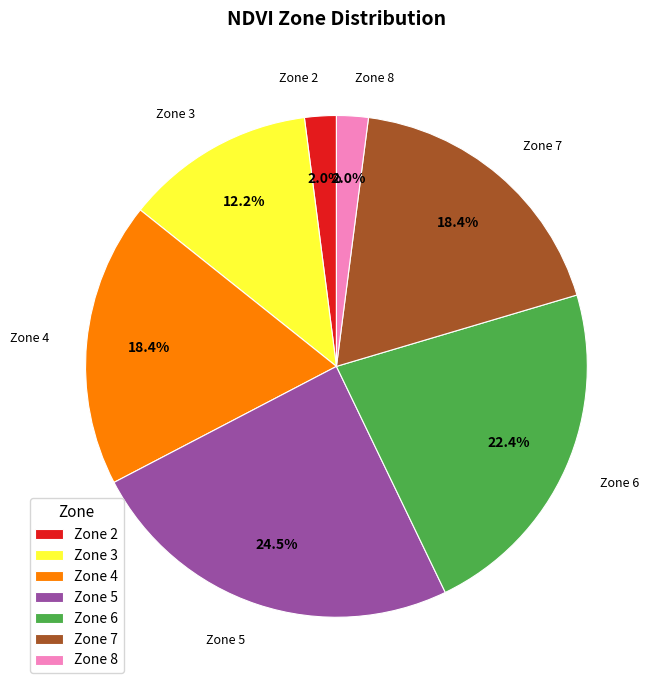

Which has a higher value, Zone 7 or Zone 3?

Zone 7